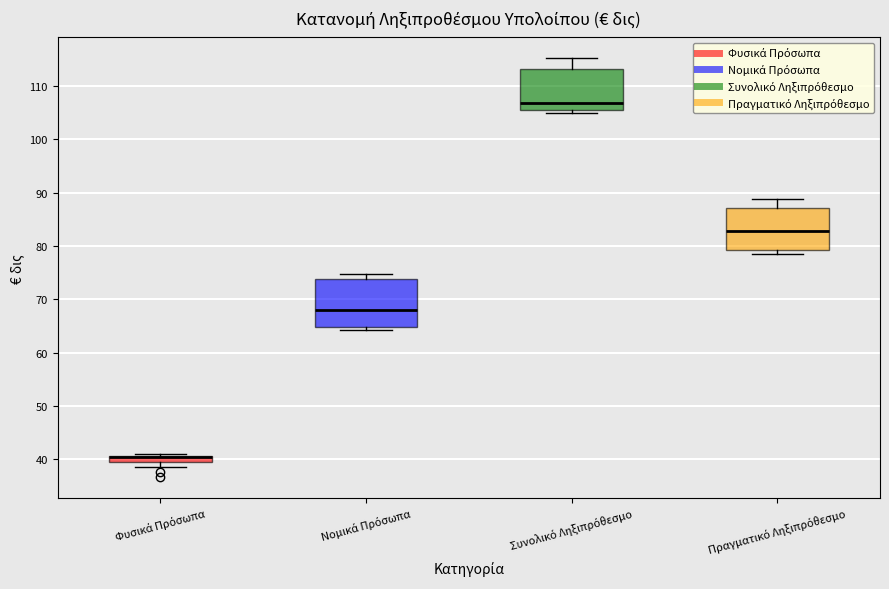

Comparing the boxes themselves (not the whiskers), which one is the tallest?

Νομικά Πρόσωπα